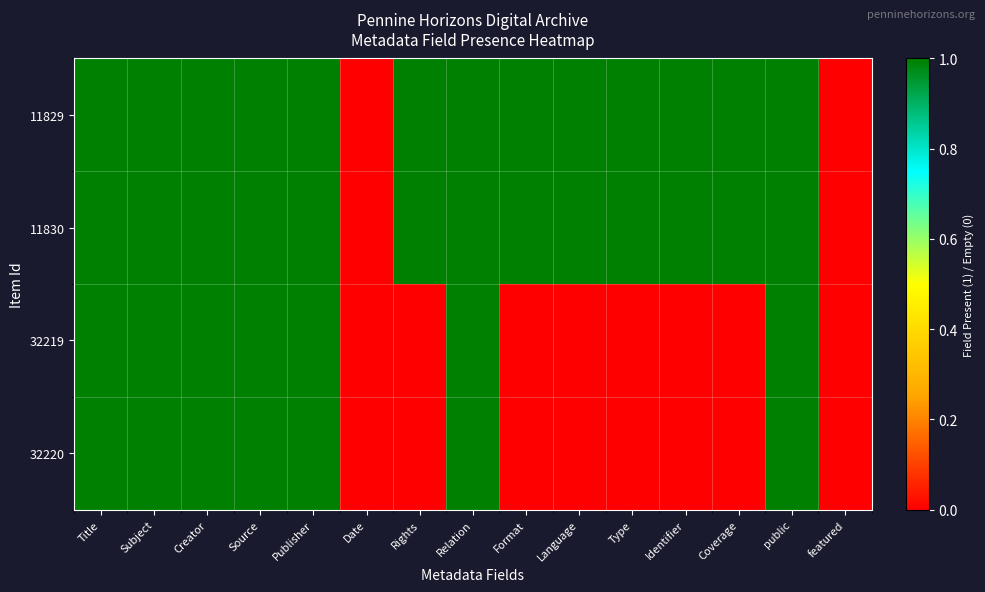

Which series changed the most between Rights and Language?

11829